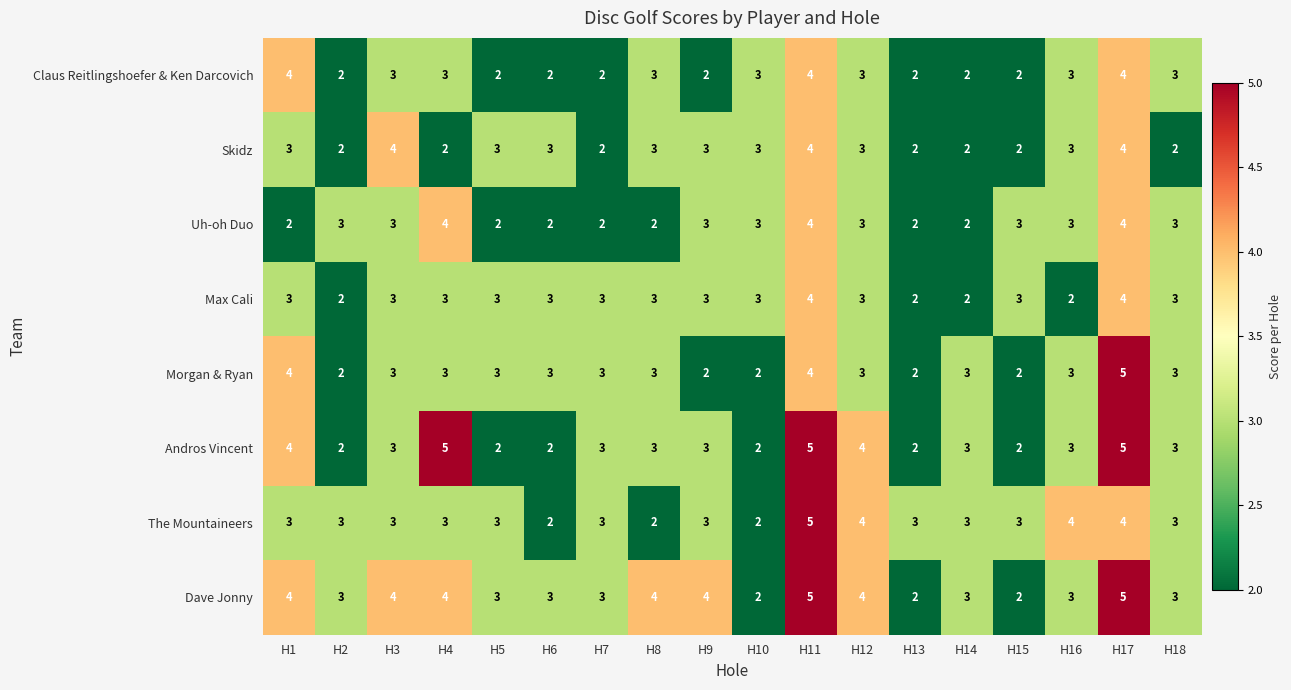

At how many categories does at least one series exceed 2?

18